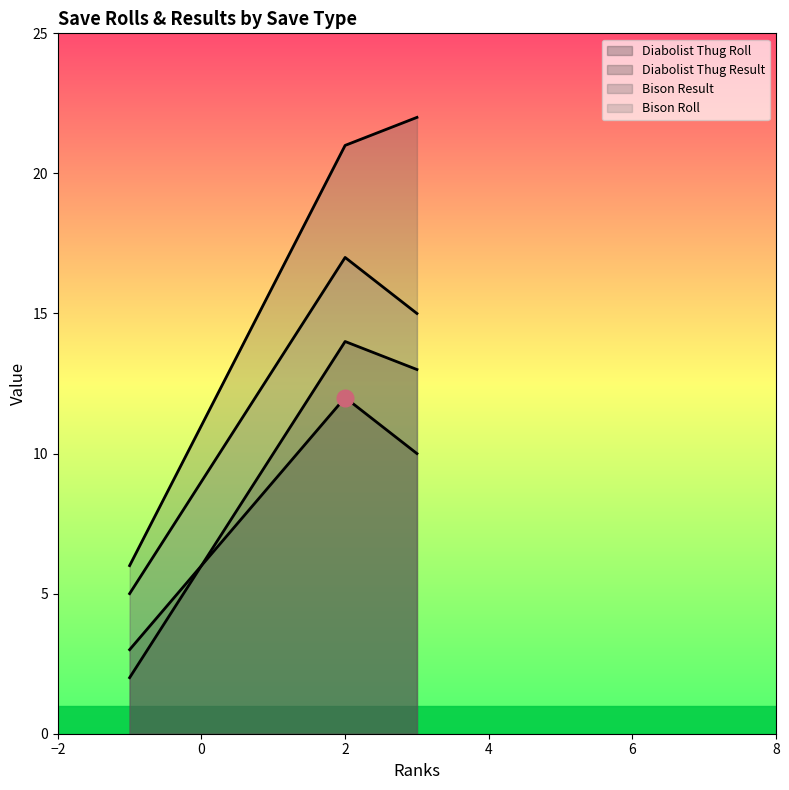

What is the difference between the second highest and minimum values in the Bison Roll series?

10